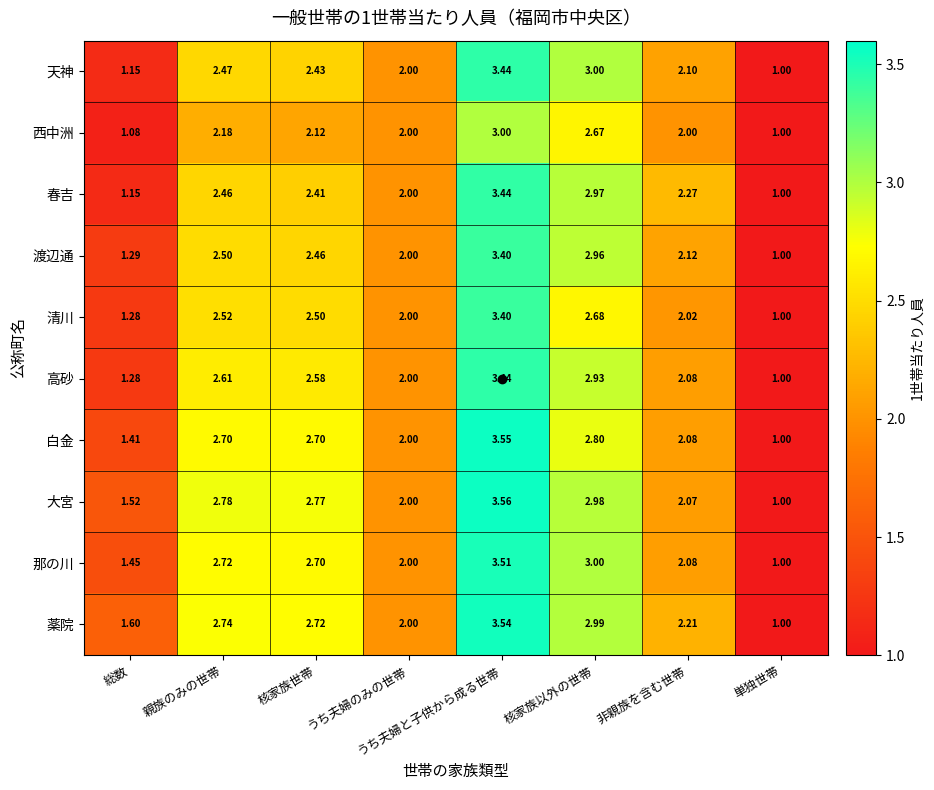

Which series has the largest total across all categories?

薬院